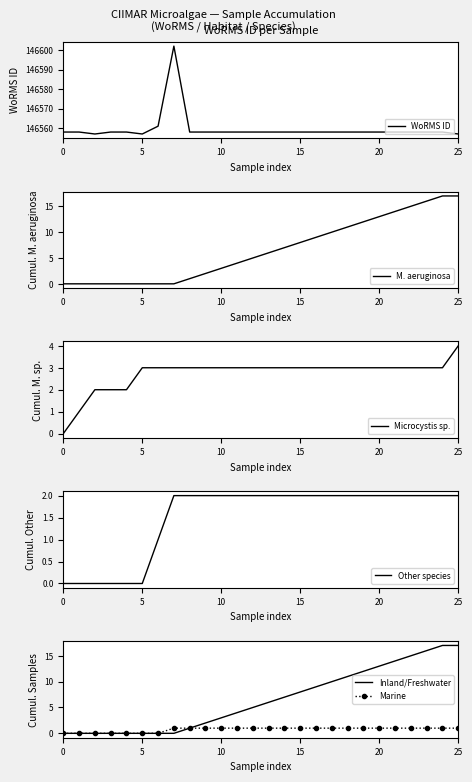

True or false: M. aeruginosa and Marine intersect in this chart.

False